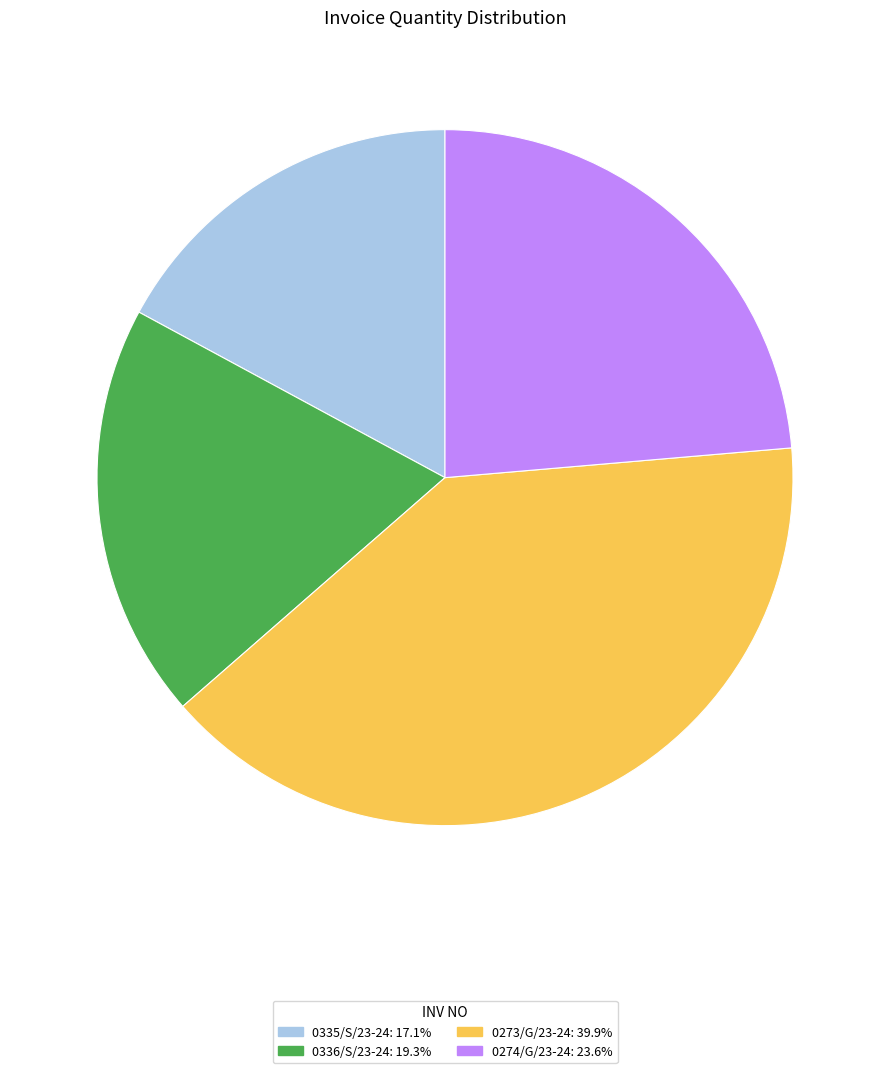

Which category has the smallest portion of the pie?

0335/S/23-24